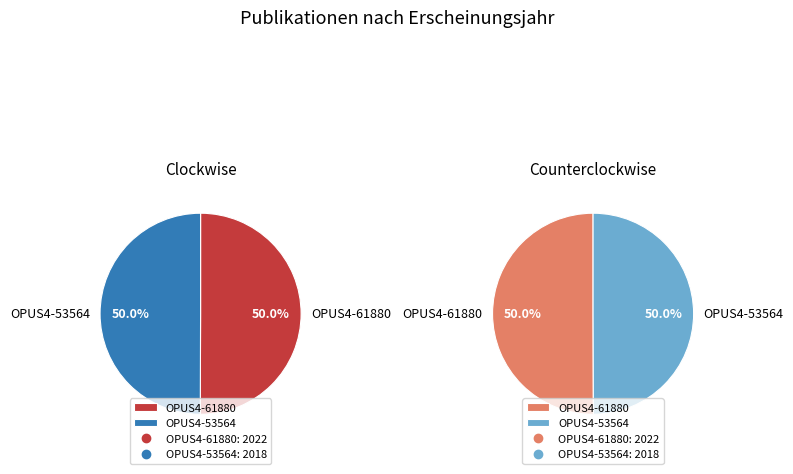

How many slices are in this pie chart?

2